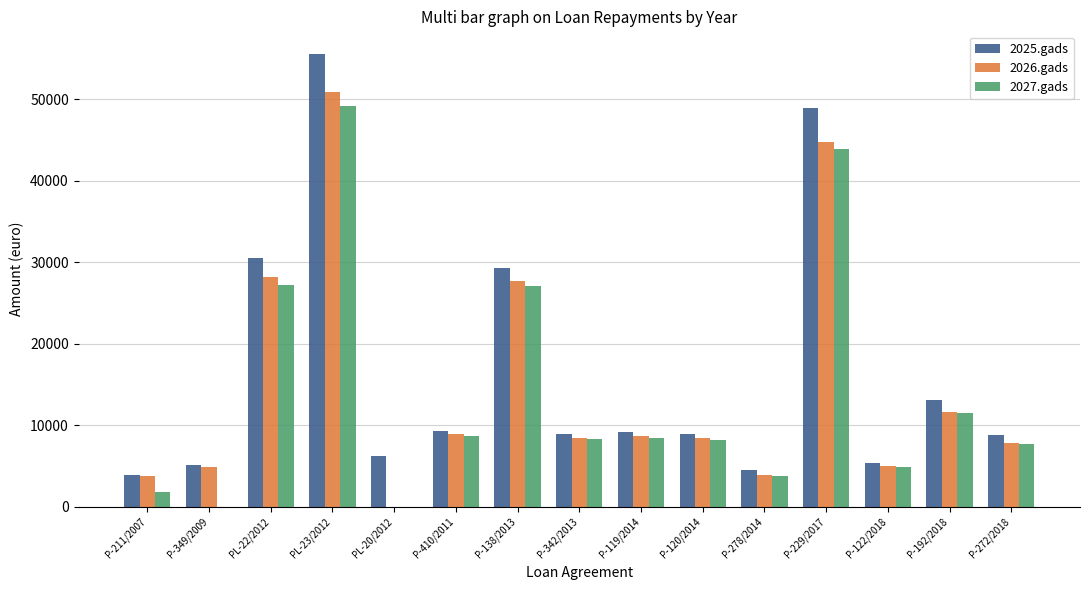

What are all the series names shown in the legend?

2025.gads, 2026.gads, 2027.gads